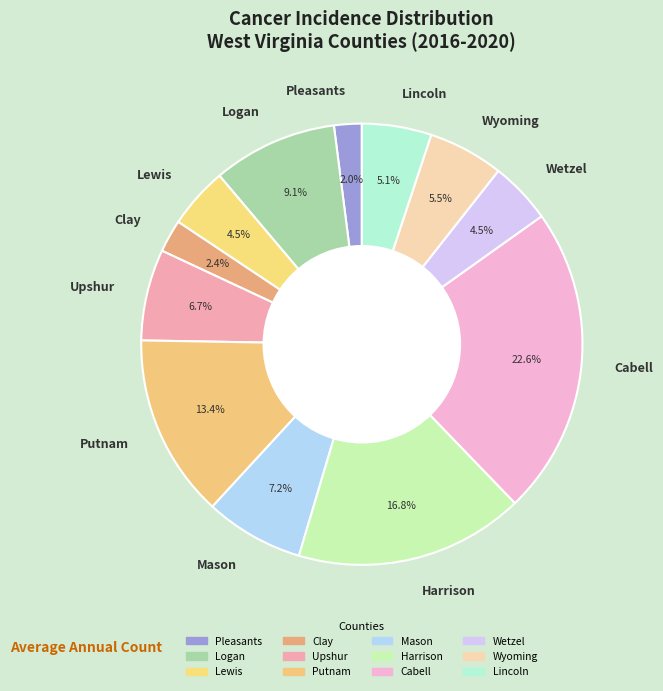

To the nearest percent, what is the combined percentage of Lincoln and Upshur?

12%